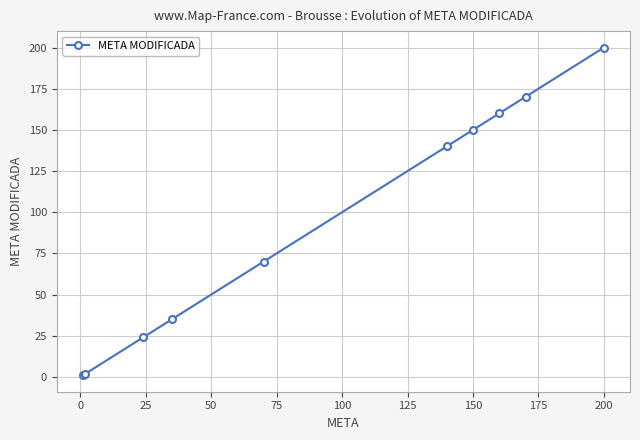

What is the value of the 10th point from the left?

200.0